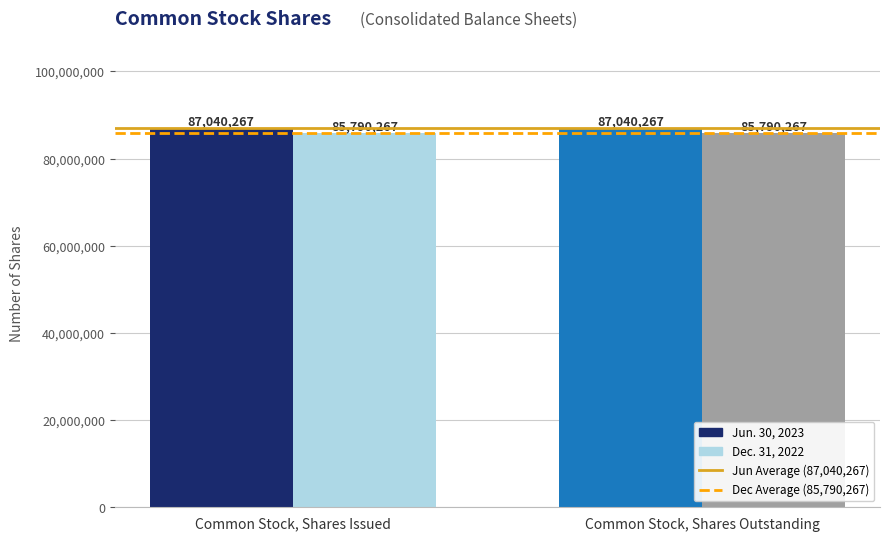

Which has a higher value, Common Stock, Shares Outstanding or Common Stock, Shares Issued?

Common Stock, Shares Outstanding